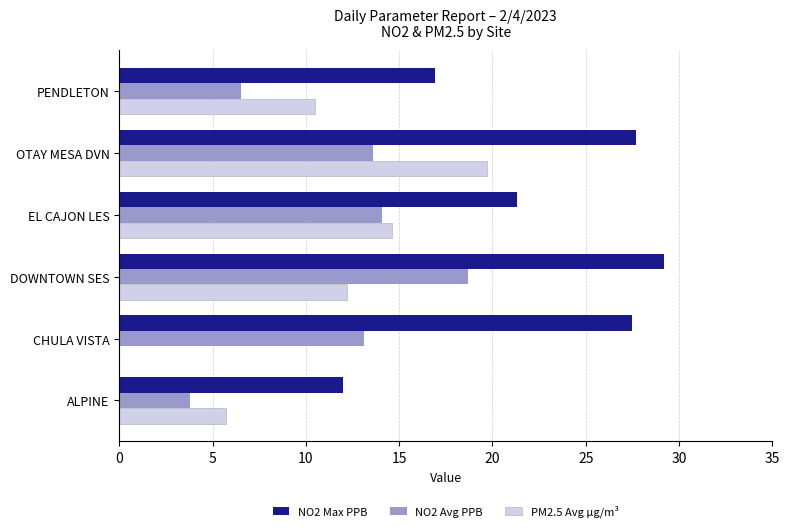

At which label is PM2.5 Avg µg/m³ closest to 9?

PENDLETON